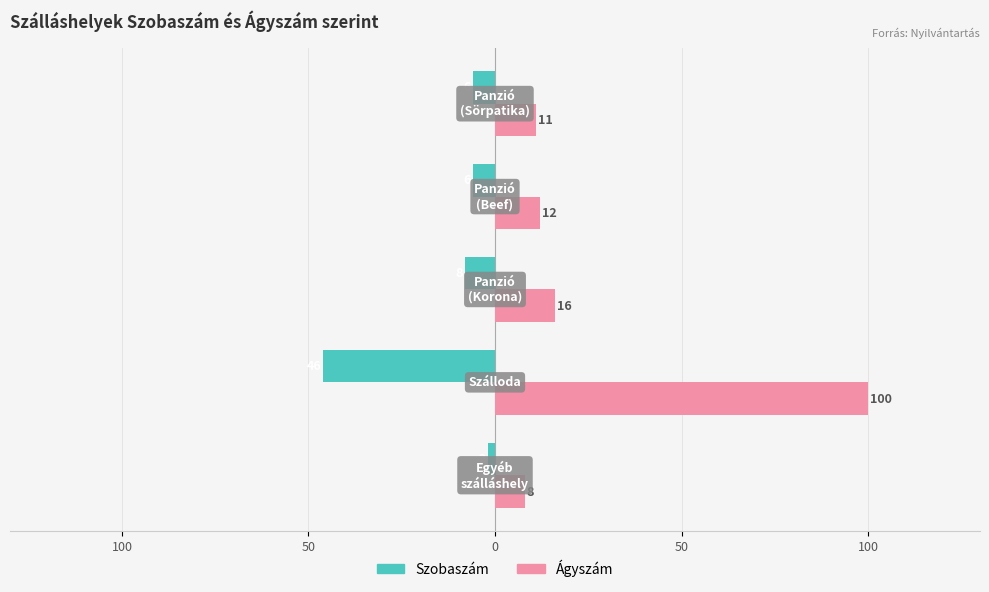

What are all the series names shown in the legend?

Szobaszám, Ágyszám